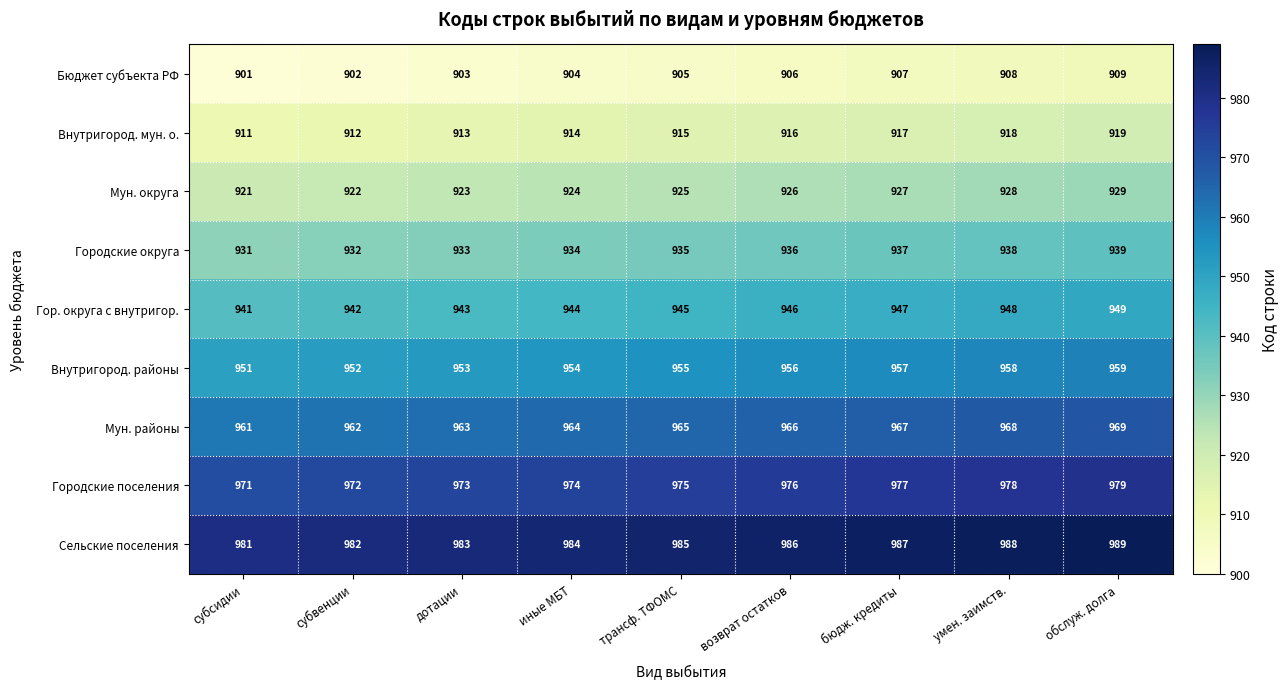

The Бюджет субъекта РФ series shows 344 at обслуж. долга. True or false?

False